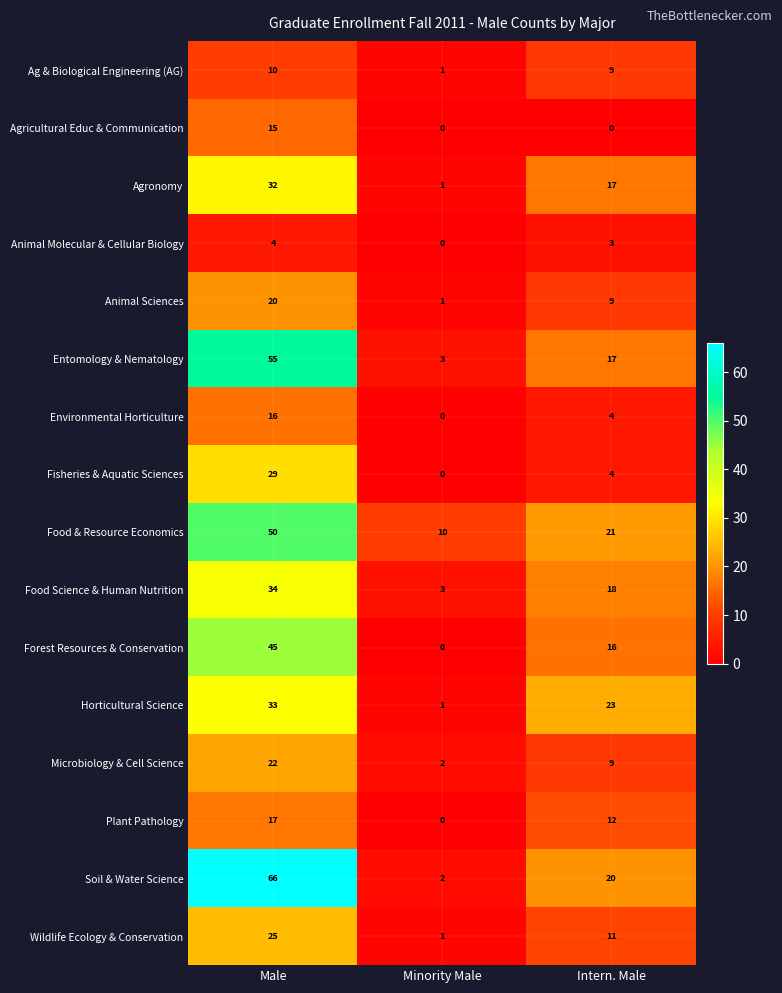

What is the maximum value shown in the chart?

66